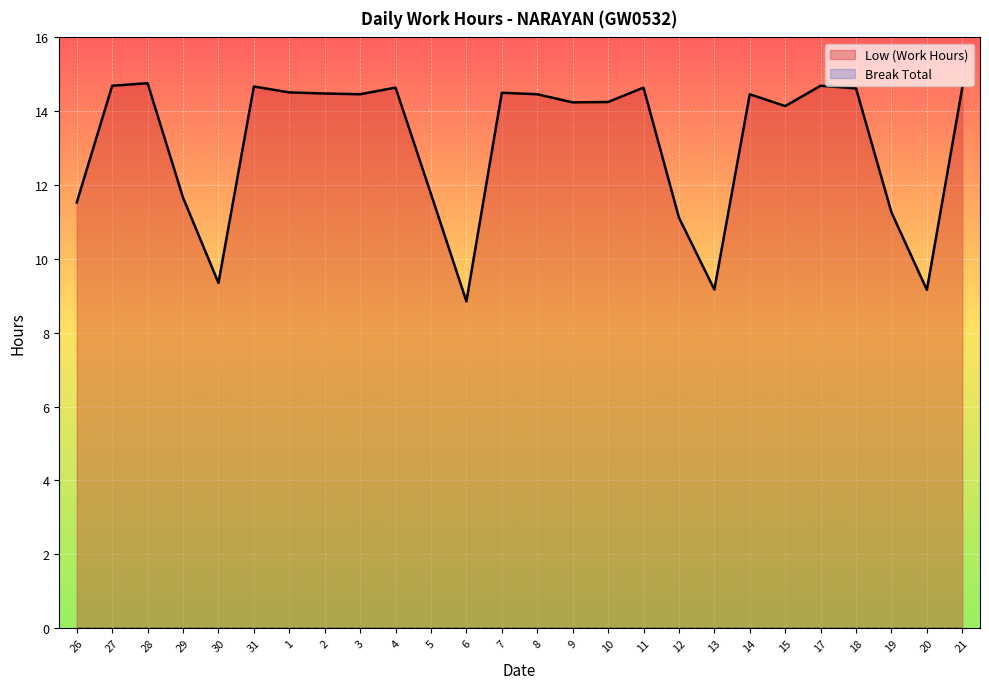

What is the average value?

13.1